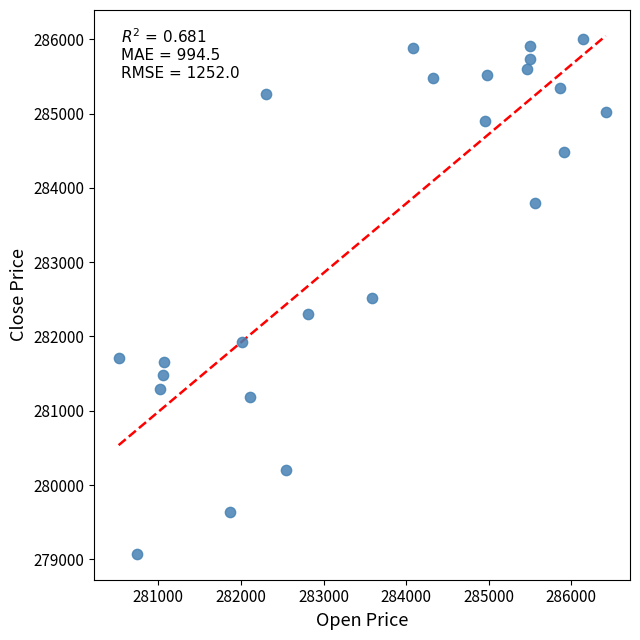

What is the range of X values (max minus min)?

5899